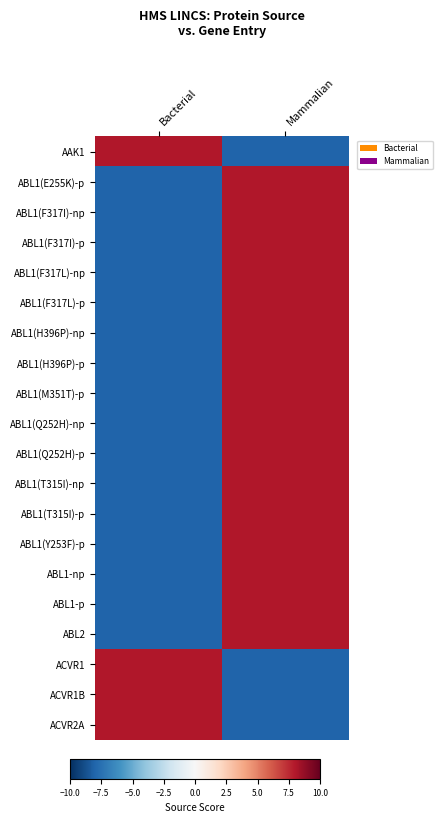

Reading left to right, list all the values displayed in this chart.

AAK1: Bacterial=8	Mammalian=-8
ABL1(E255K)-p: Bacterial=-8	Mammalian=8
ABL1(F317I)-np: Bacterial=-8	Mammalian=8
ABL1(F317I)-p: Bacterial=-8	Mammalian=8
ABL1(F317L)-np: Bacterial=-8	Mammalian=8
ABL1(F317L)-p: Bacterial=-8	Mammalian=8
ABL1(H396P)-np: Bacterial=-8	Mammalian=8
ABL1(H396P)-p: Bacterial=-8	Mammalian=8
ABL1(M351T)-p: Bacterial=-8	Mammalian=8
ABL1(Q252H)-np: Bacterial=-8	Mammalian=8
ABL1(Q252H)-p: Bacterial=-8	Mammalian=8
ABL1(T315I)-np: Bacterial=-8	Mammalian=8
ABL1(T315I)-p: Bacterial=-8	Mammalian=8
ABL1(Y253F)-p: Bacterial=-8	Mammalian=8
ABL1-np: Bacterial=-8	Mammalian=8
ABL1-p: Bacterial=-8	Mammalian=8
ABL2: Bacterial=-8	Mammalian=8
ACVR1: Bacterial=8	Mammalian=-8
ACVR1B: Bacterial=8	Mammalian=-8
ACVR2A: Bacterial=8	Mammalian=-8